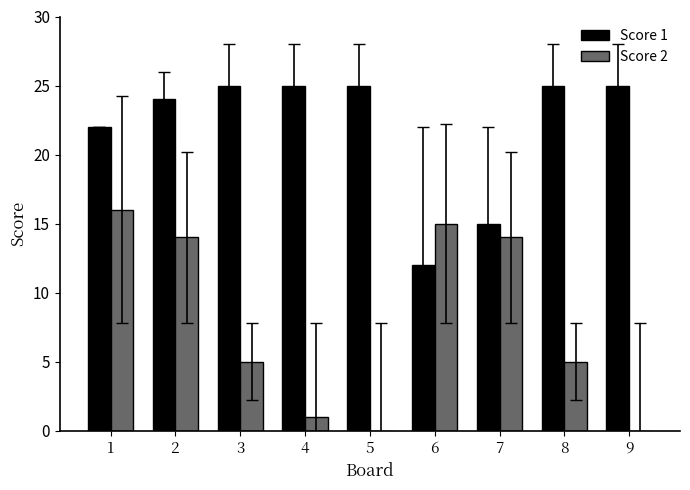

What is the spread (max minus min) of values at 6?

3